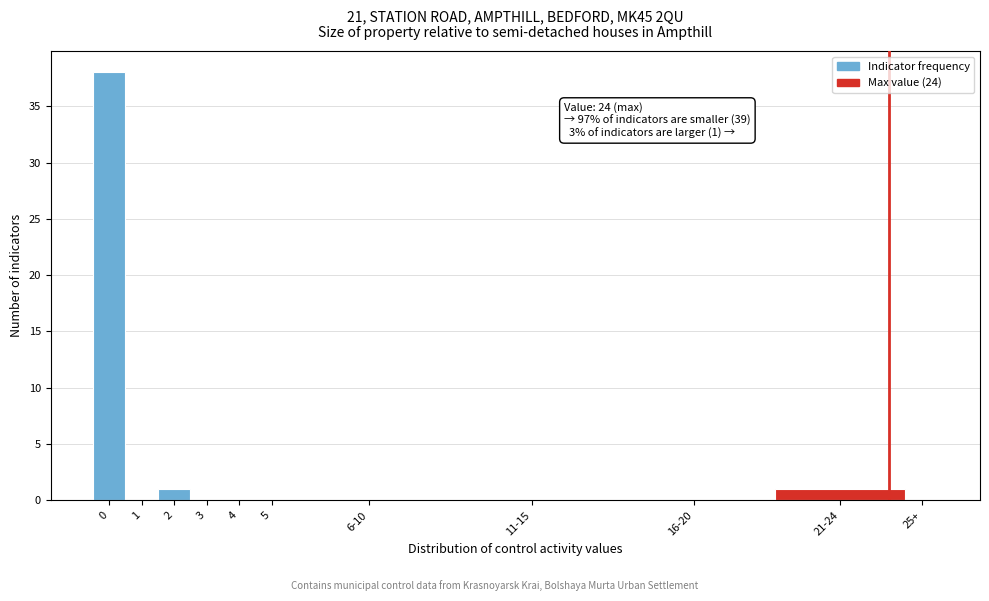

Reading right to left, what are all the values shown in this chart?

25+=0	21-24=1	16-20=0	11-15=0	6-10=0	5=0	4=0	3=0	2=1	1=0	0=38